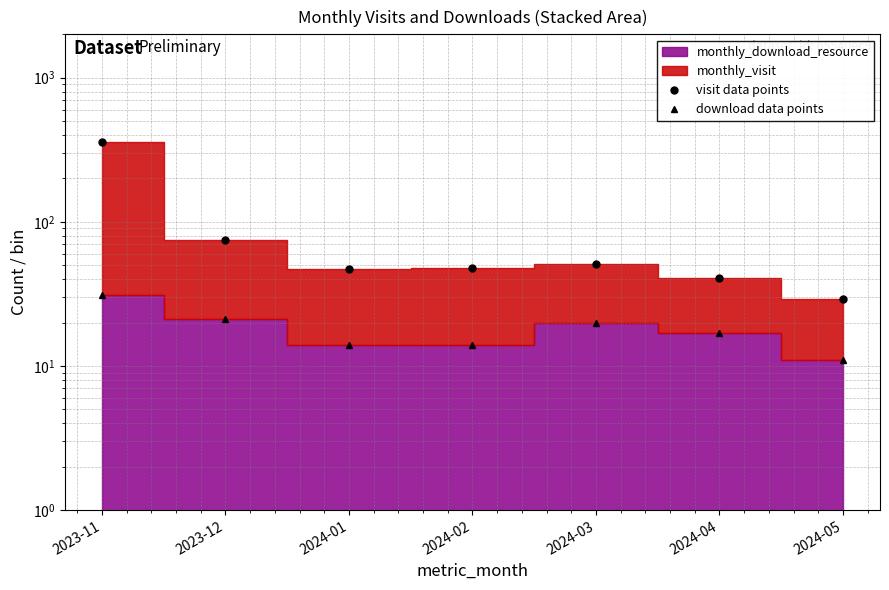

How many values in the download data points series are below 17?

3